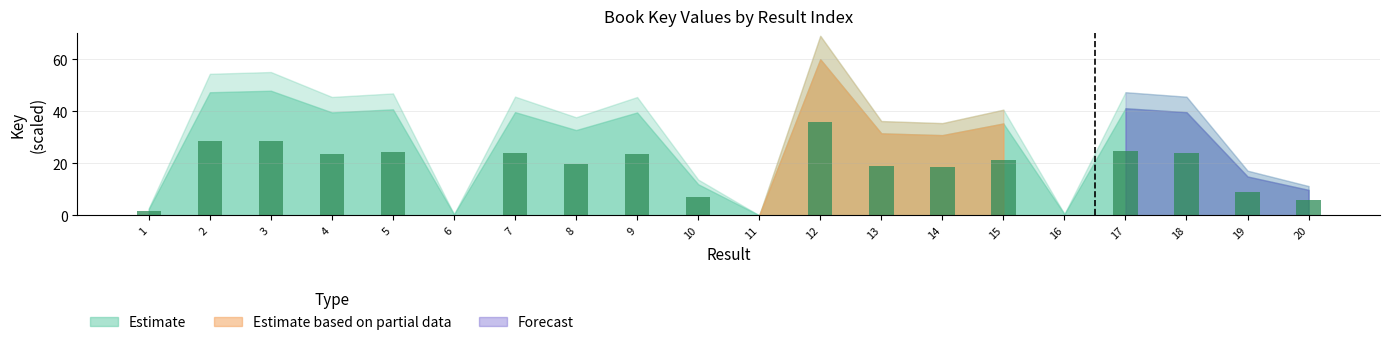

At which category does the chart reach its peak across all series?

12